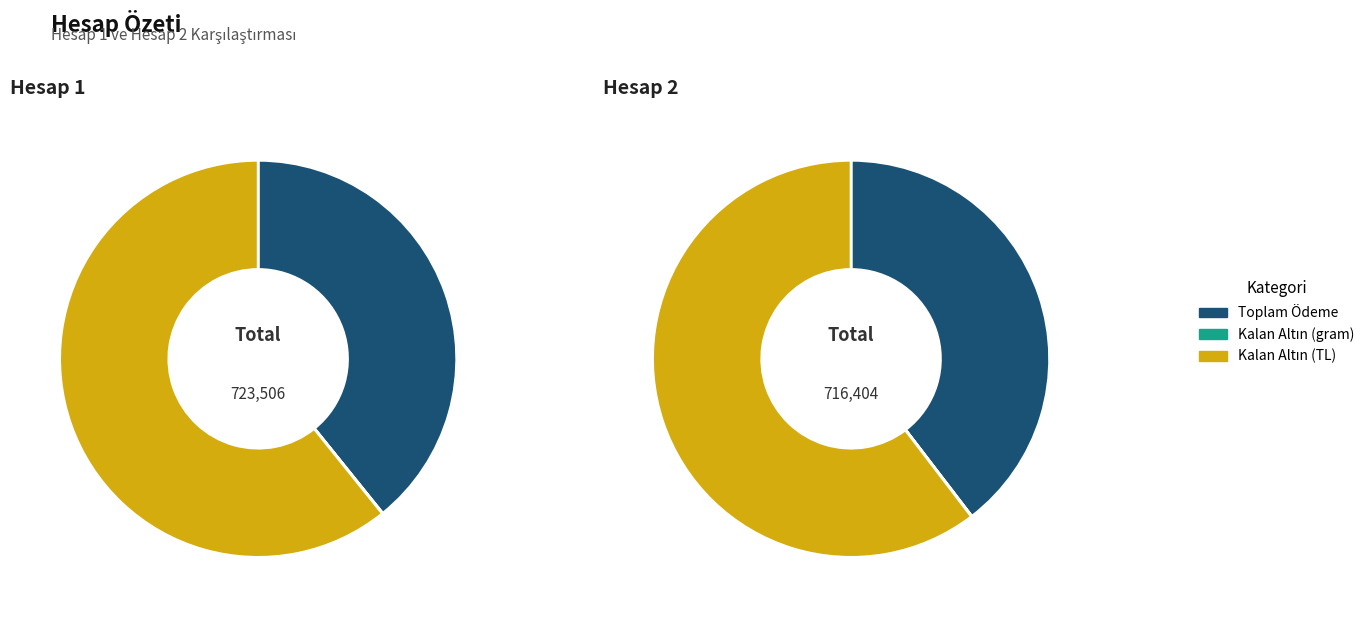

How many segments does this pie chart have?

3